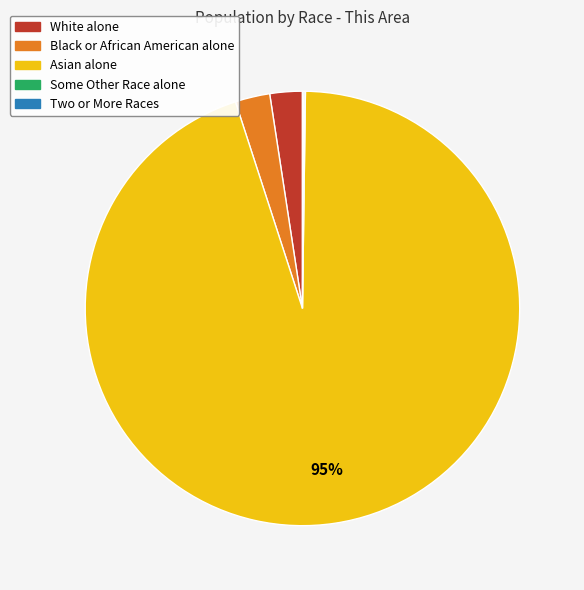

True or false: Asian alone accounts for 95% of the total.

True